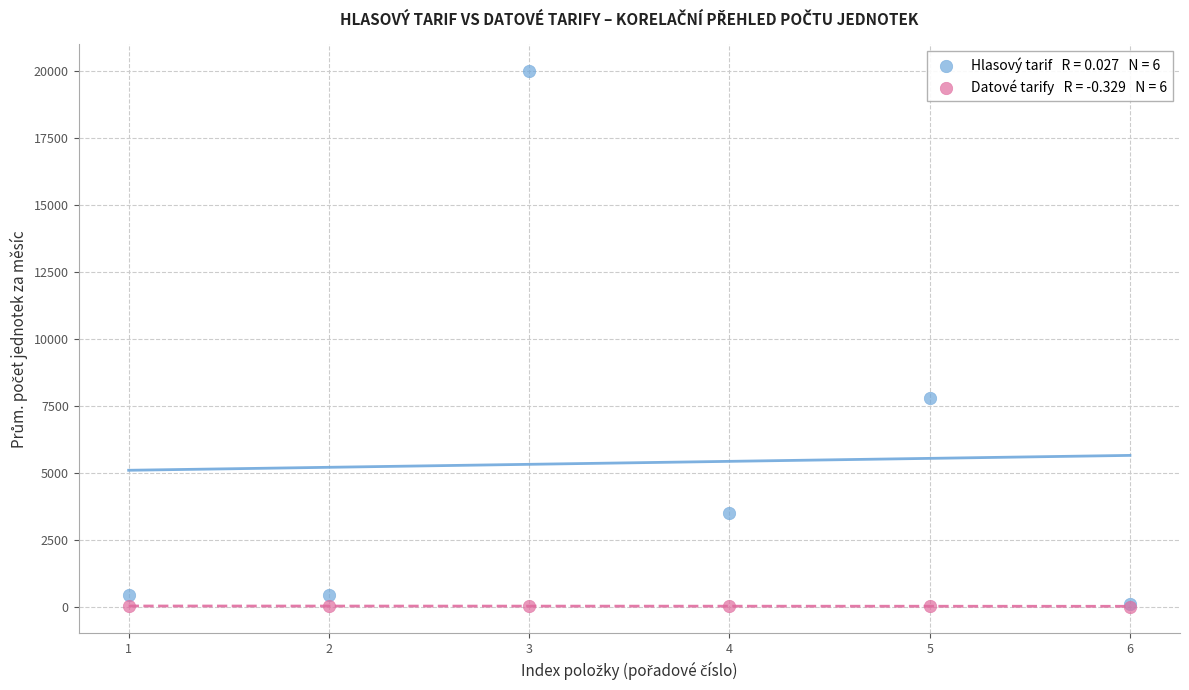

Across all series, what Y value is closest to 10002?

7800